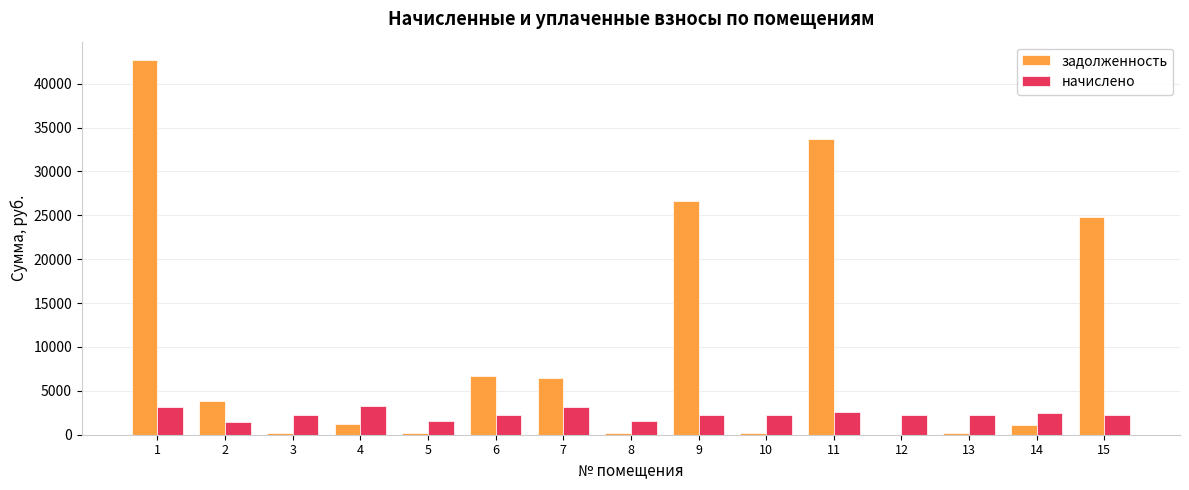

What is the sum of the задолженность values at 7 and 14?

7638.6